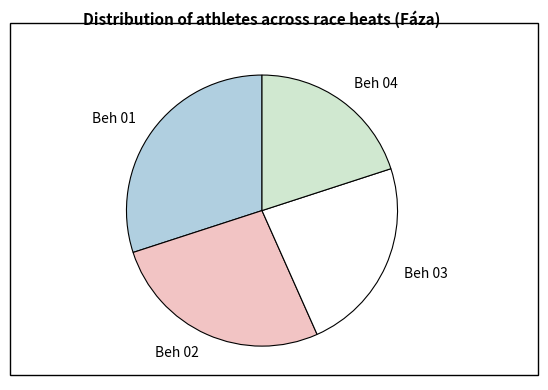

Which slice is the smallest?

Beh 04